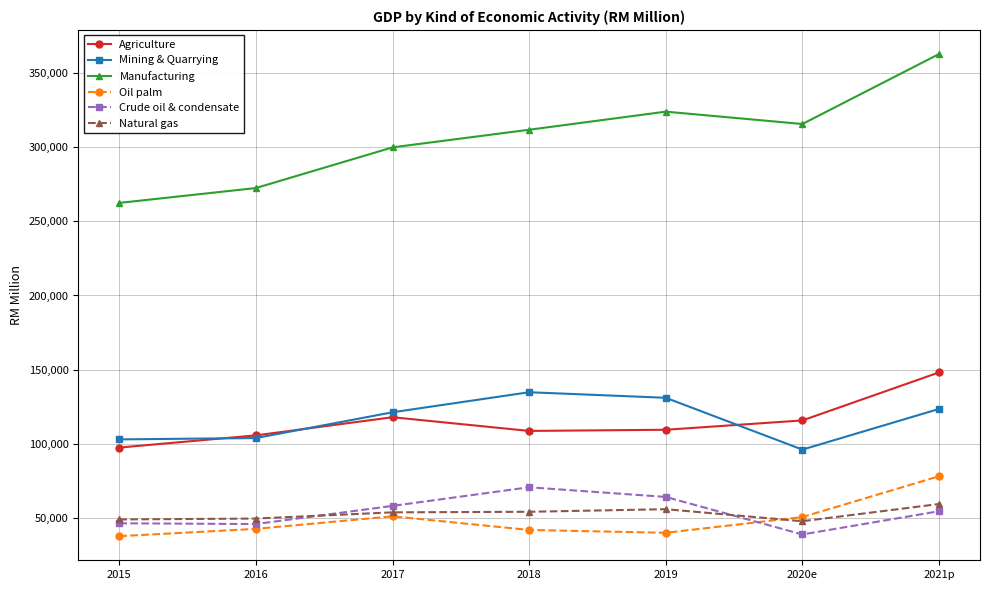

What is the minimum value for Manufacturing?

262379